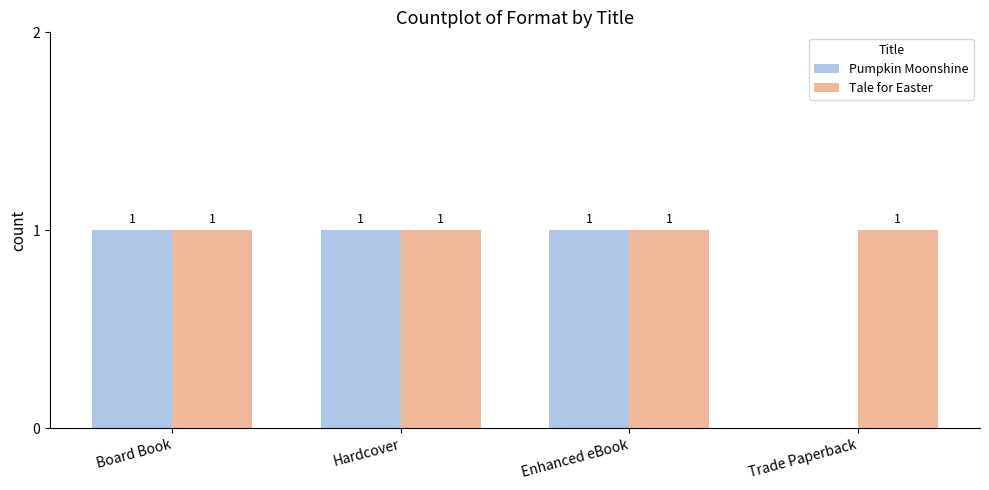

What is the sum of all Pumpkin Moonshine values?

3